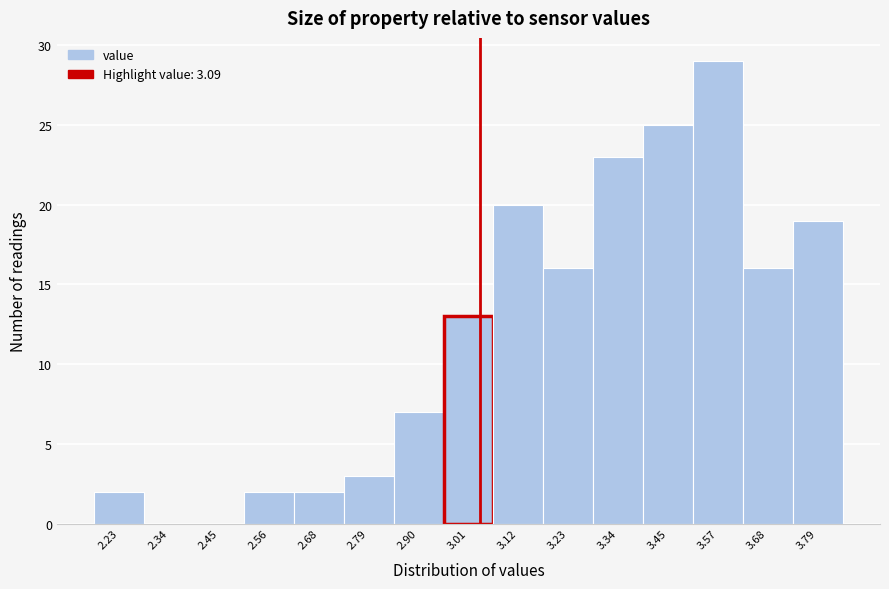

Reading left to right, list all the values displayed in this chart.

2.23=2	2.34=0	2.45=0	2.56=2	2.68=2	2.79=3	2.90=7	3.01=13	3.12=20	3.23=16	3.34=23	3.45=25	3.57=29	3.68=16	3.79=19